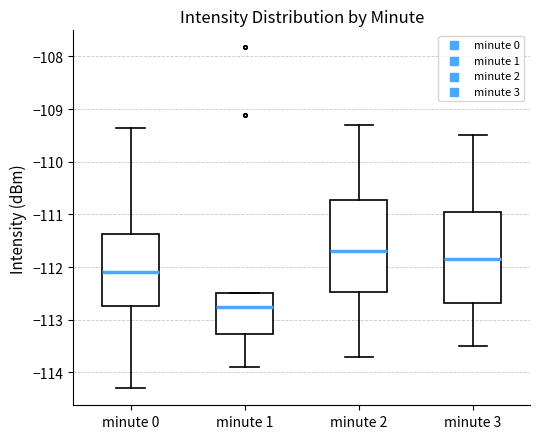

Which box has the highest median line?

minute 2